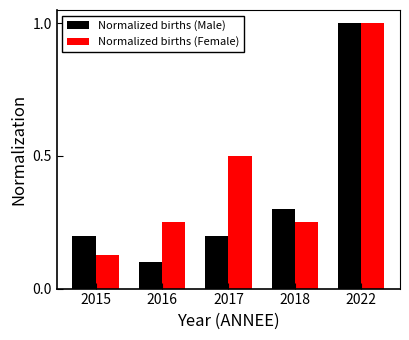

How many groups of bars are there?

5